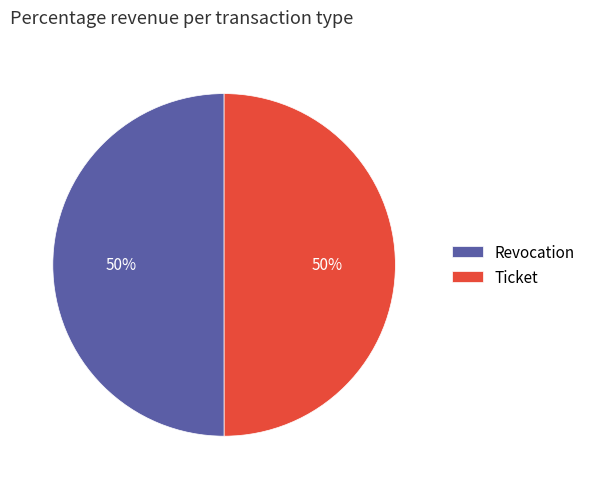

What percentage is the Revocation slice, to the nearest percent?

50%